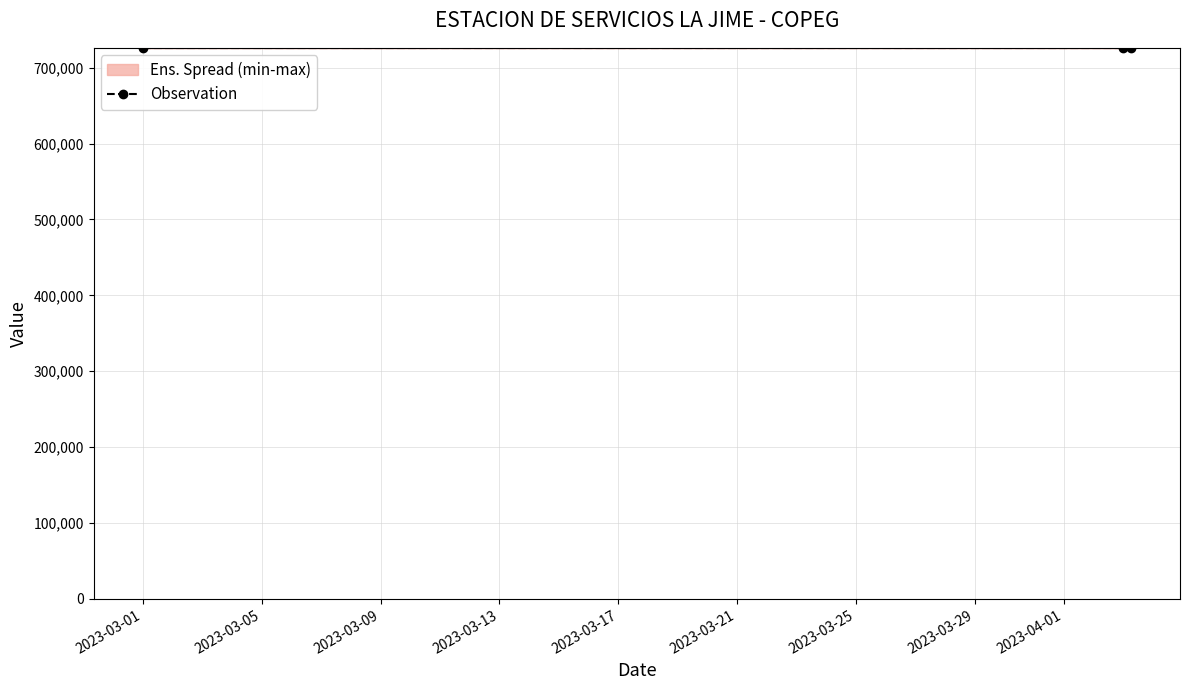

Does the chart have visible grid lines?

Yes